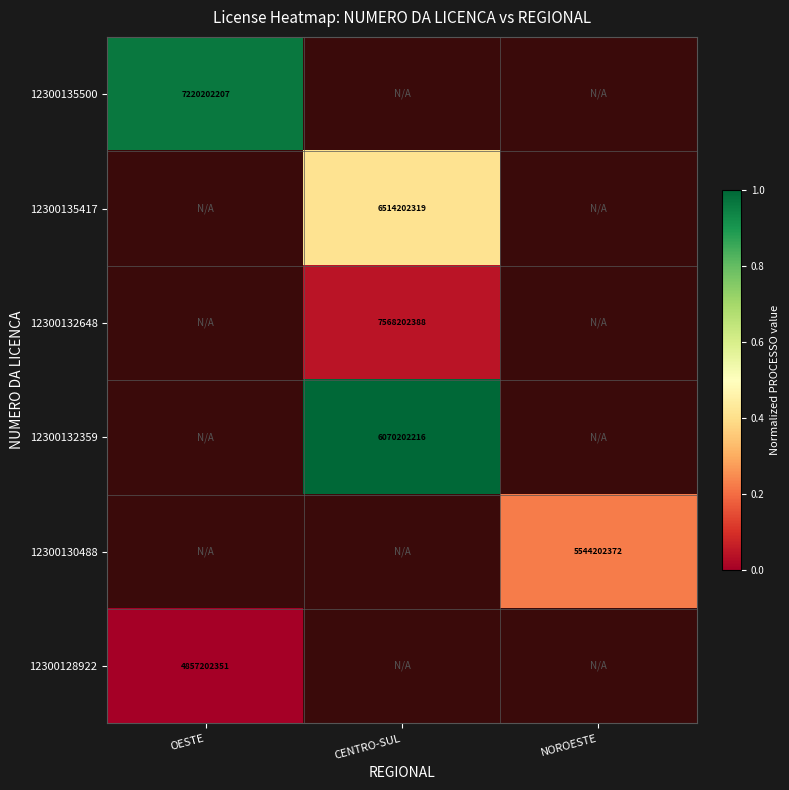

At which label is 12300135500 closest to 0?

OESTE